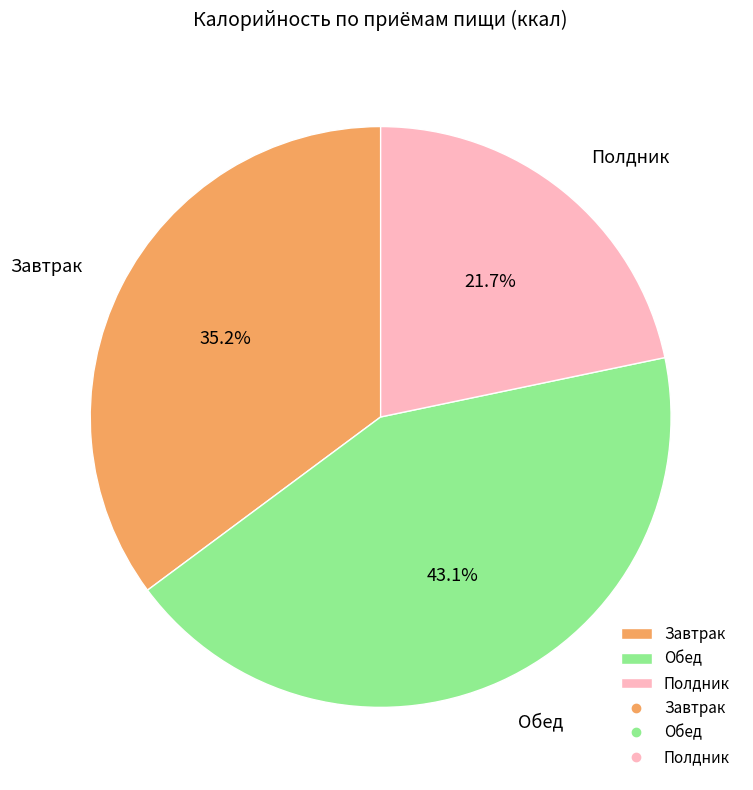

How many segments does this pie chart have?

3